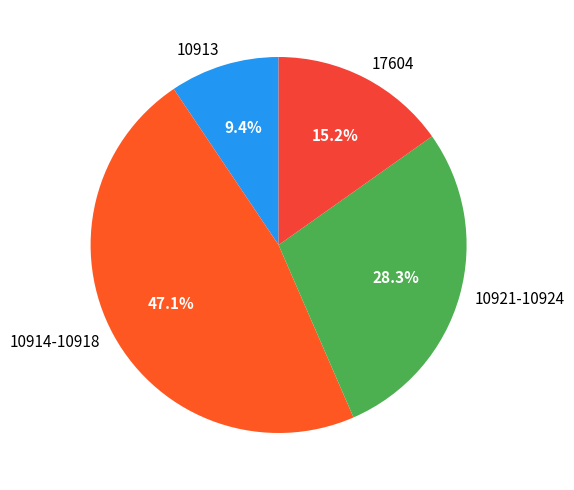

Is there any slice that represents more than half of the pie?

No